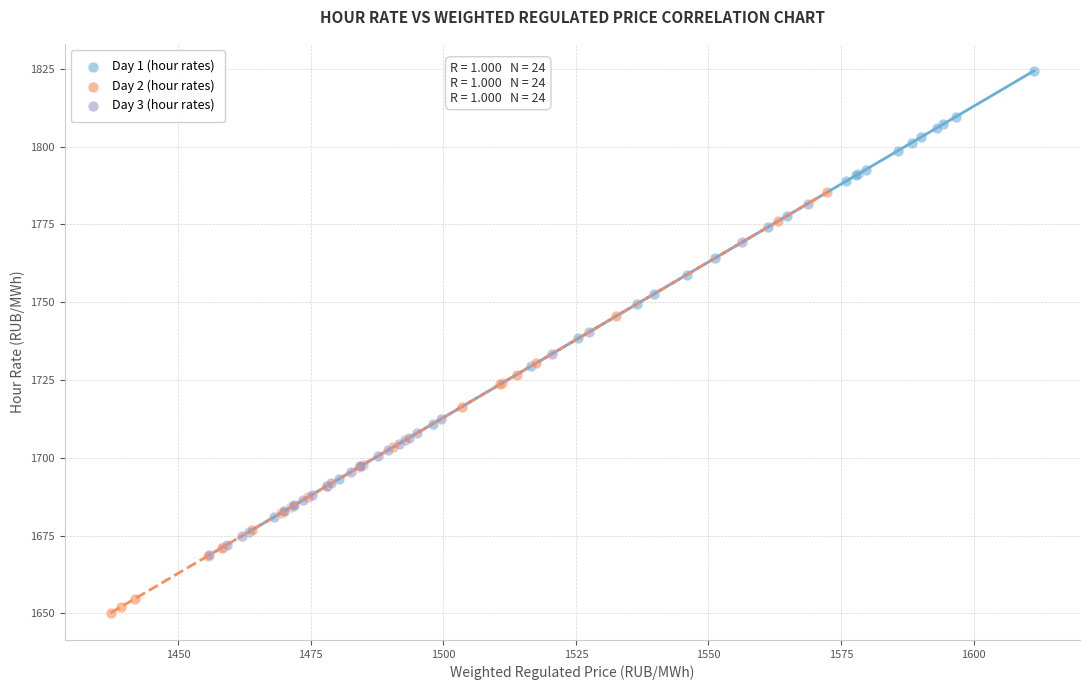

Which series has the widest spread of Y values?

Day 1 (hour rates)